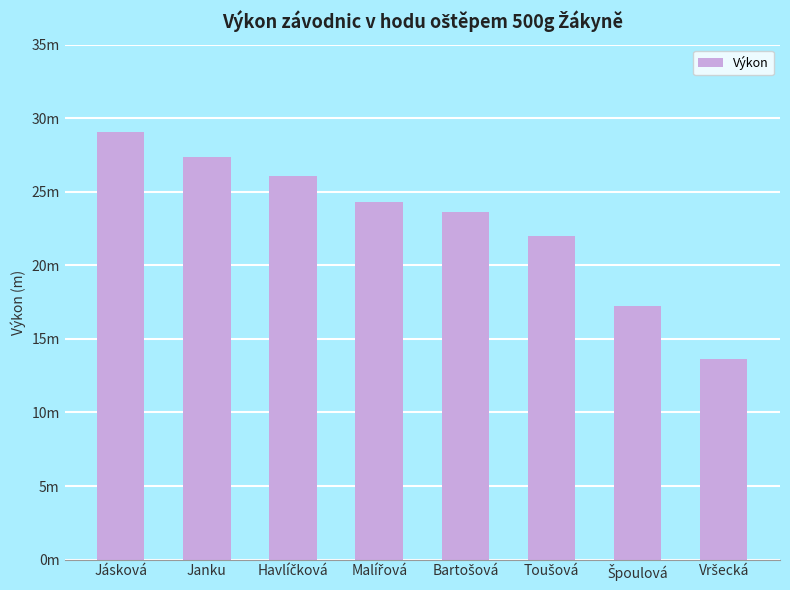

Reading left to right, transcribe all the data shown in this chart.

29.1	27.4	26.1	24.3	23.6	22.0	17.3	13.6